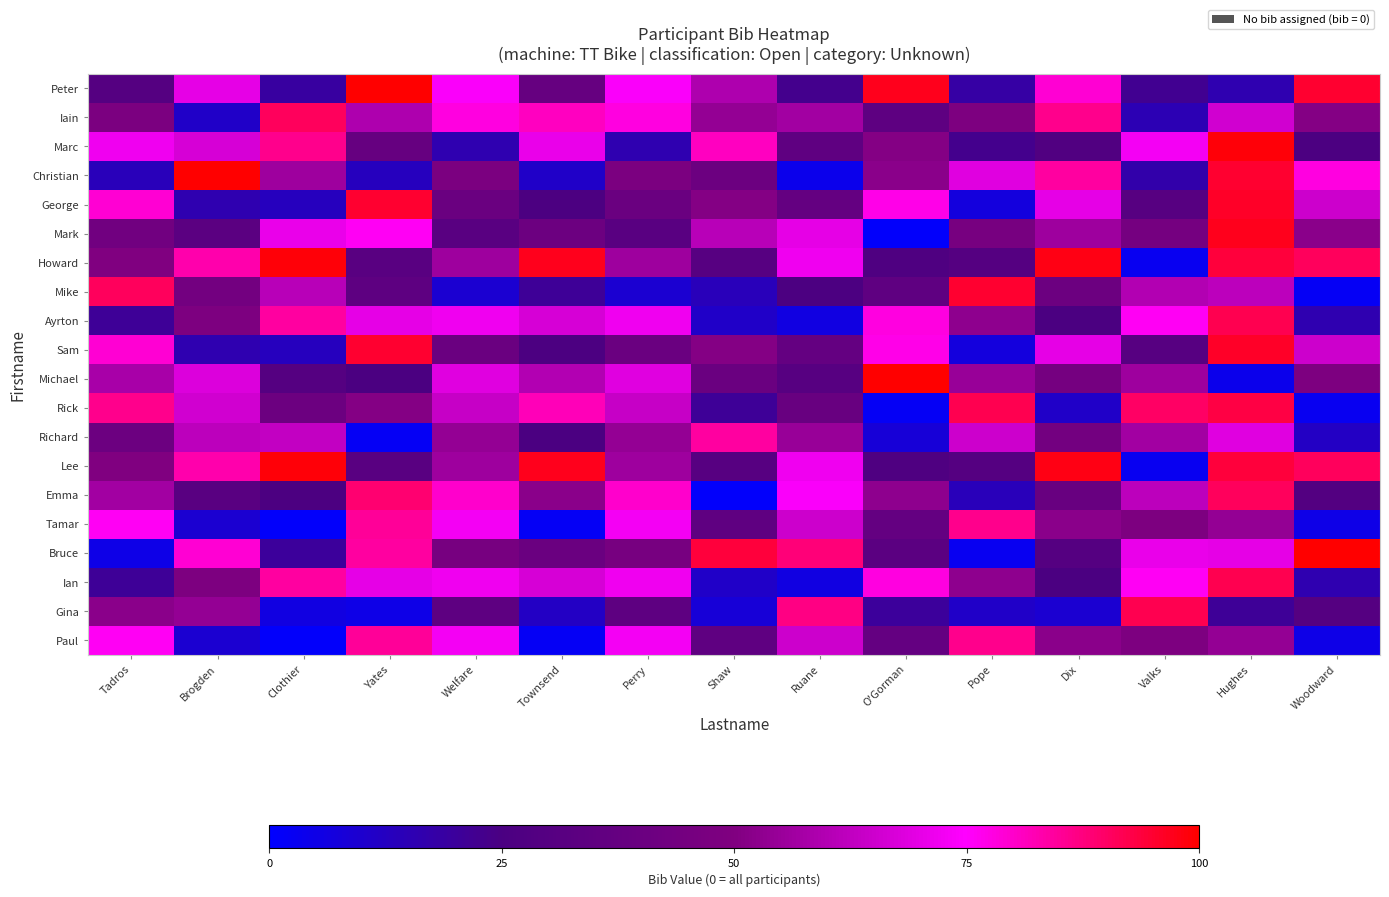

Count the number of categories in the chart.

15